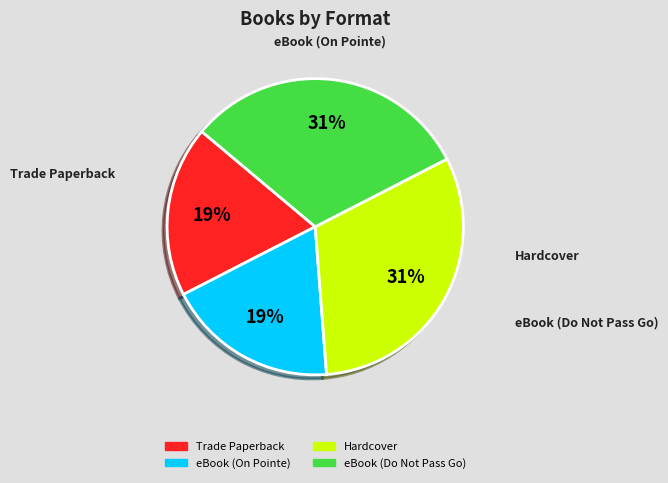

True or false: Hardcover accounts for 26% of the total.

False